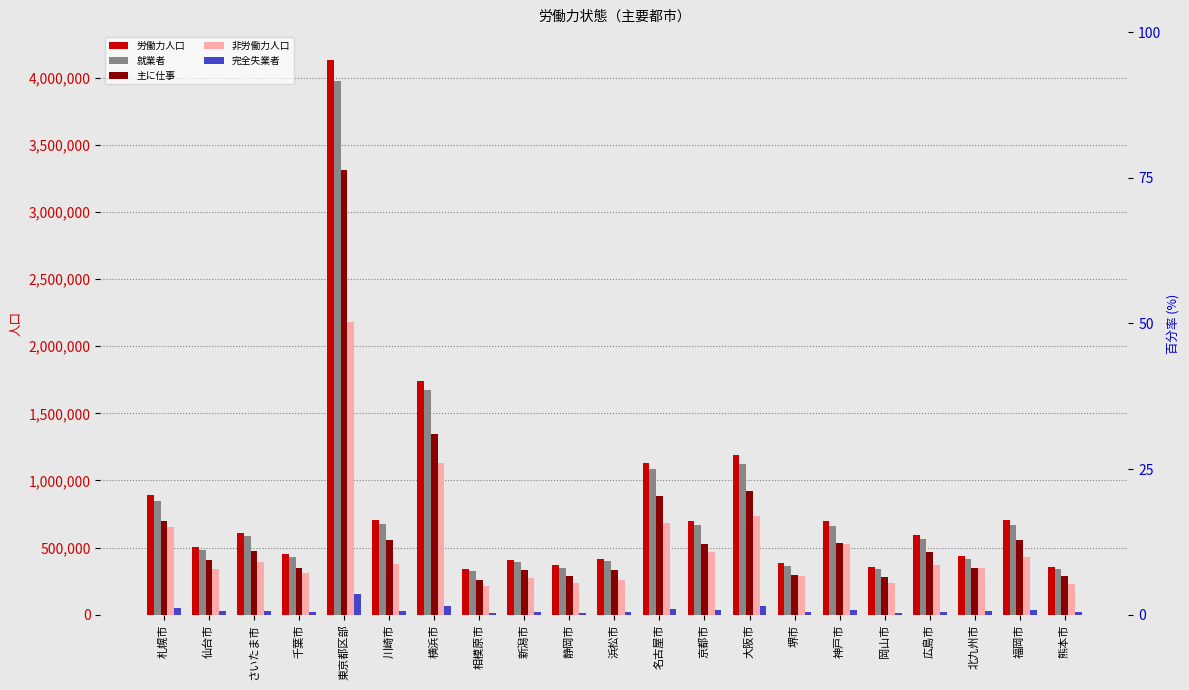

True or false: 就業者 has a value of 510899 at 新潟市.

False